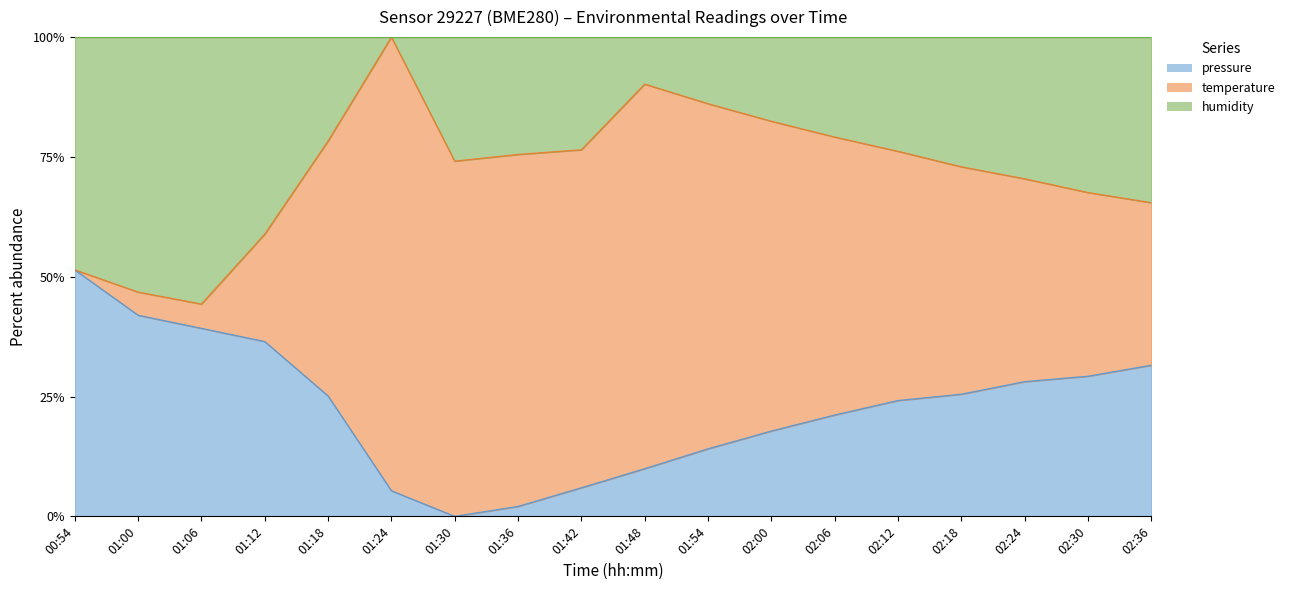

At which category does pressure reach its first local valley?

01:30